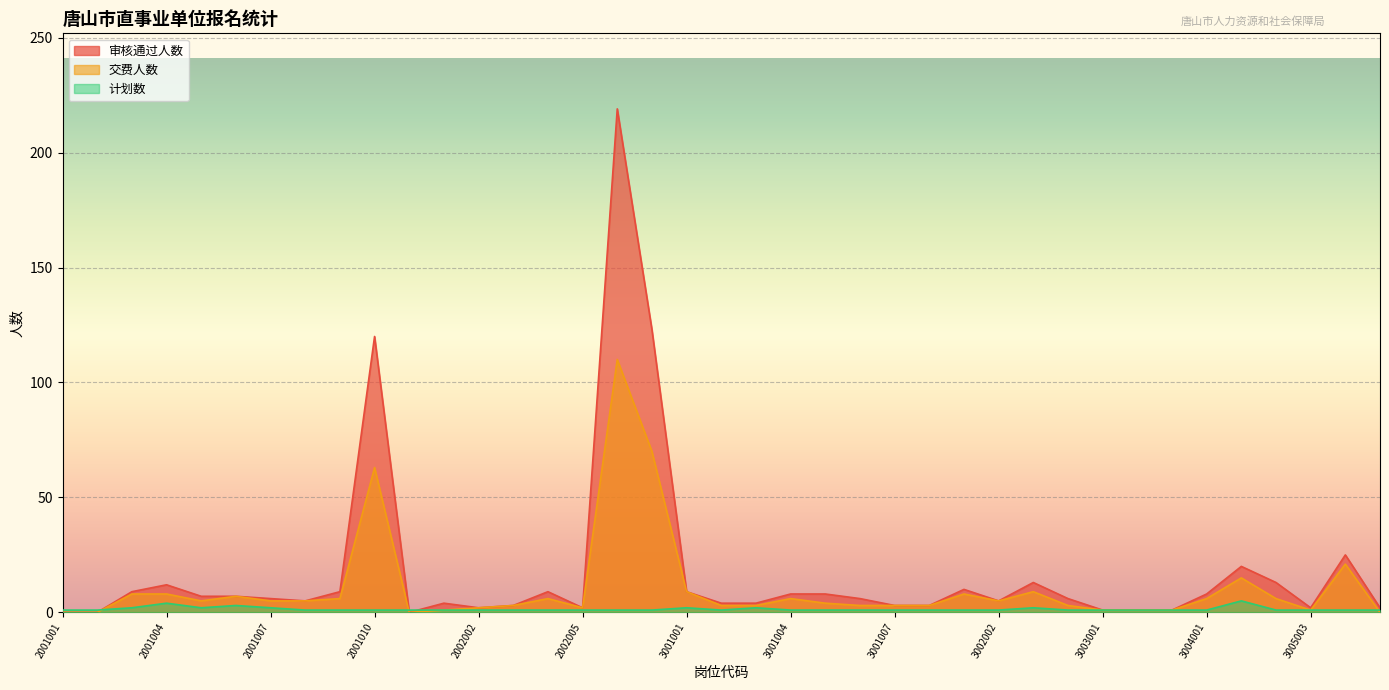

What is the value of the 交费人数 point at the 29th from the left?

9